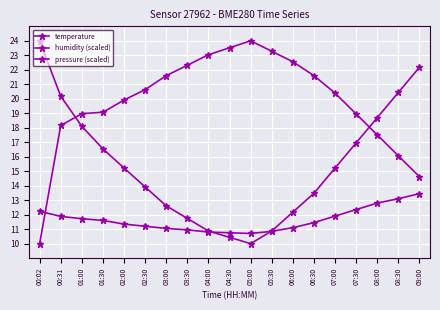

What is the smallest value displayed?

10.0